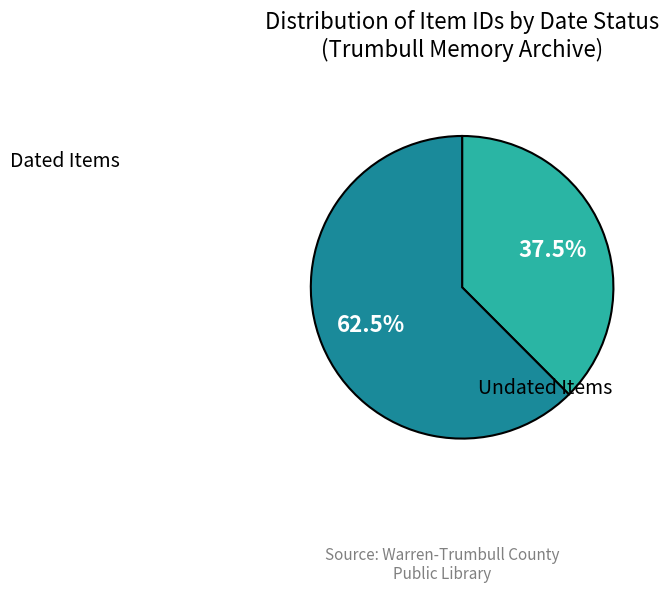

Is there a majority slice in this chart?

Yes